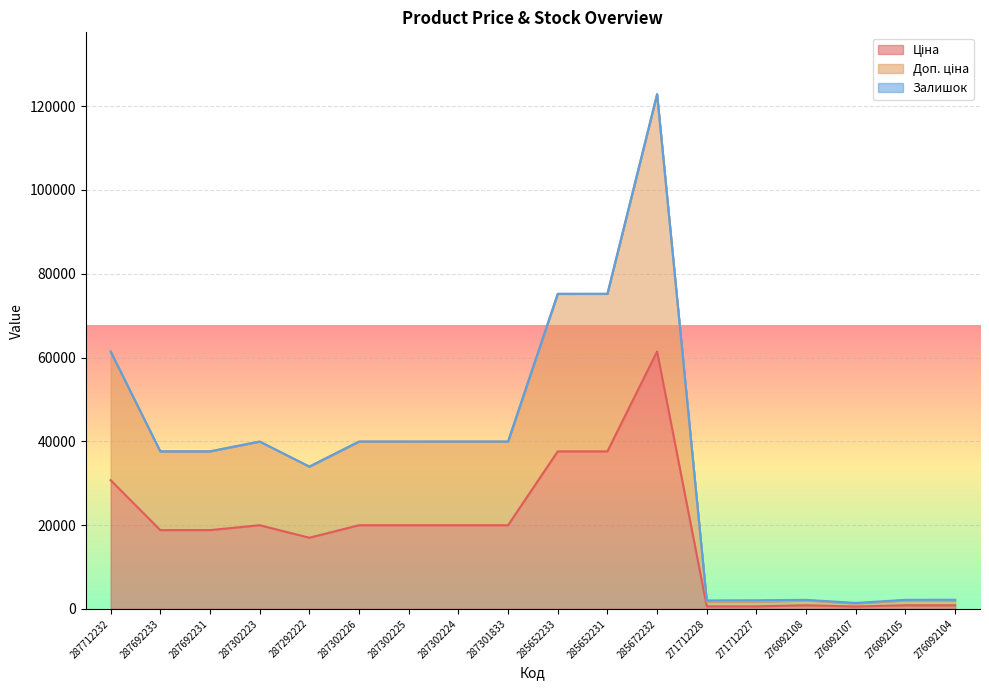

Between 287712232 and 271712227, which is larger?

287712232